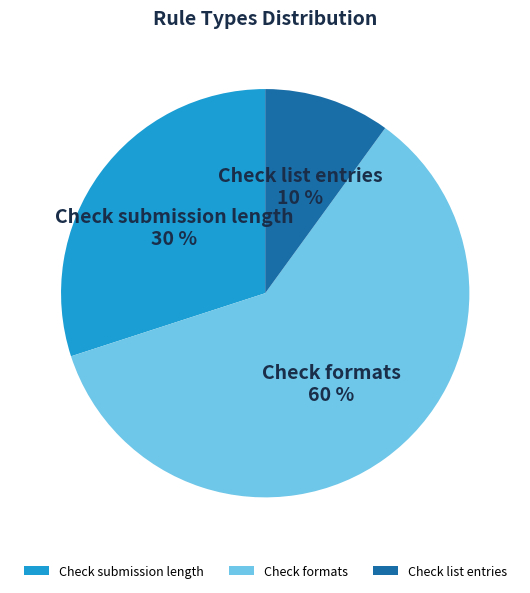

Approximately how many times larger is the value at Check submission length compared to Check list entries?

3.0